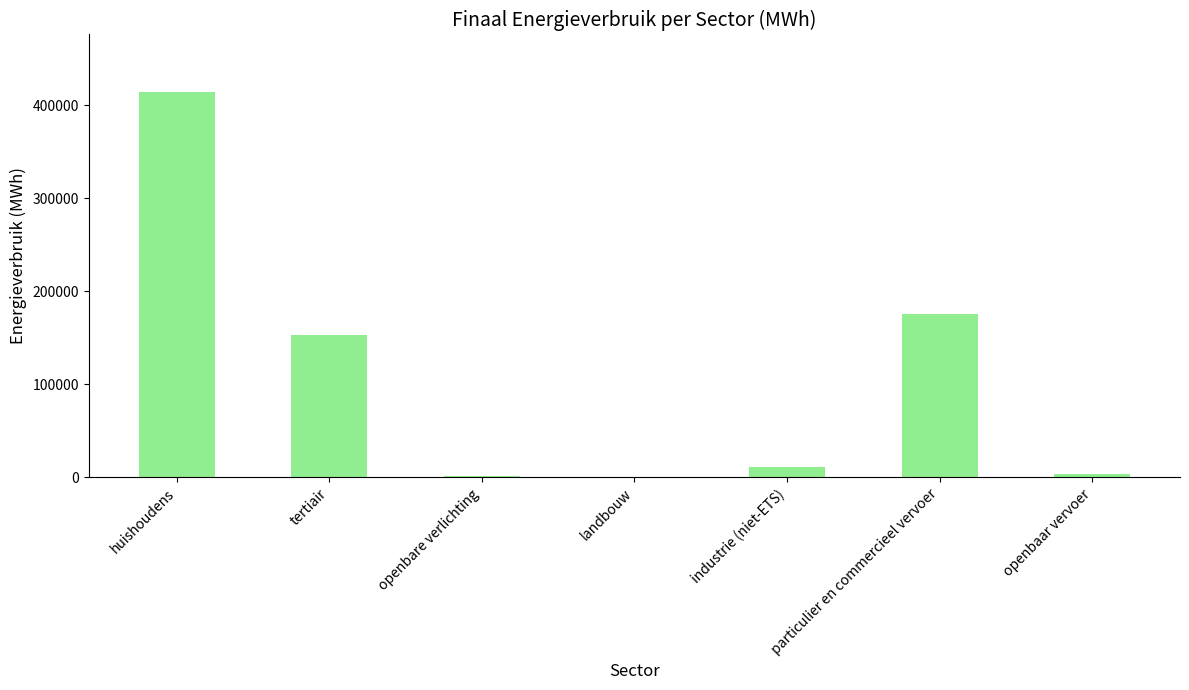

The chart shows a value of 697.1 at landbouw. True or false?

True